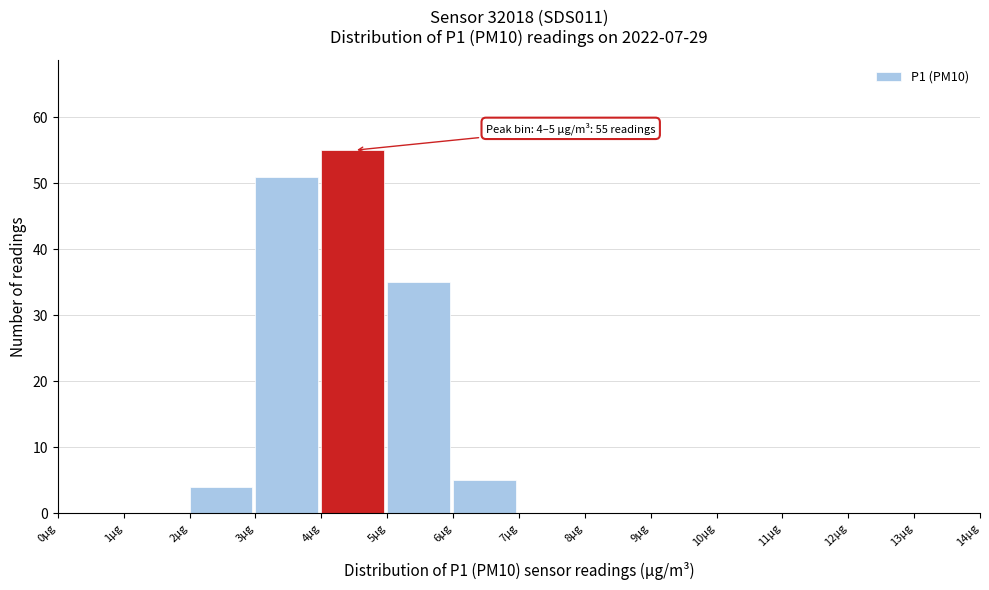

Which range on the x-axis has the tallest bar?

4 to 5